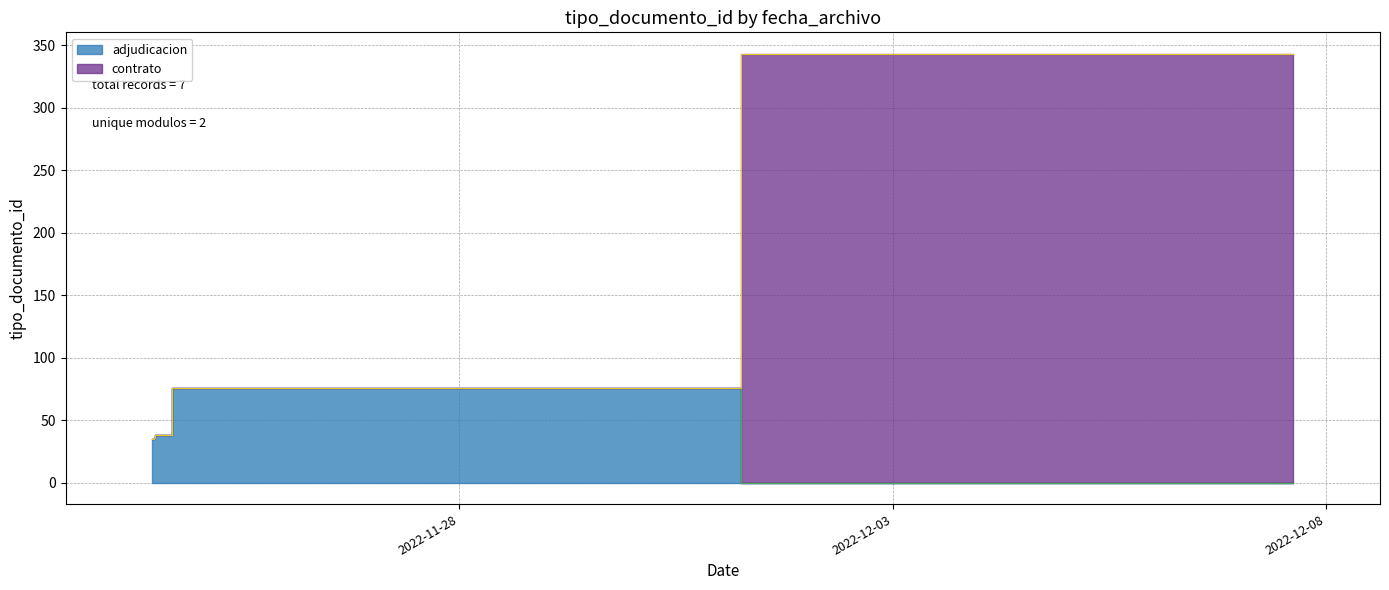

What is the label of the 2nd point from the left?

2022-11-24 11:59:41